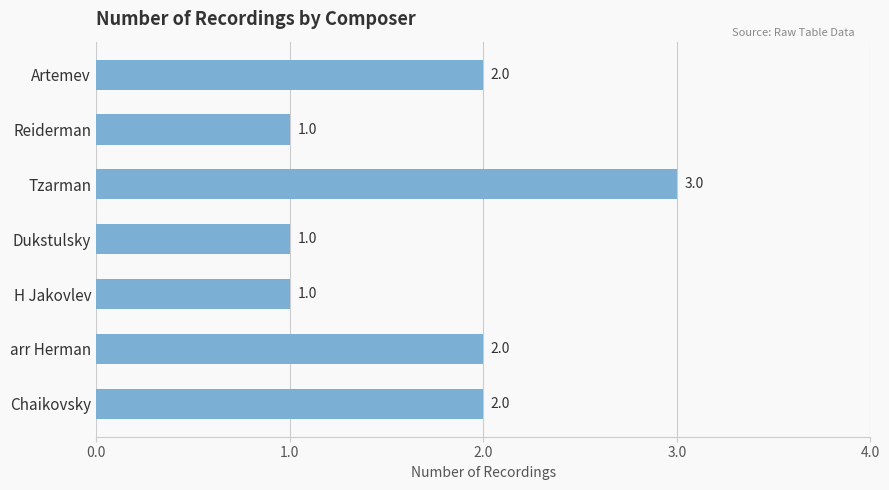

How many values are between 1 and 2?

6